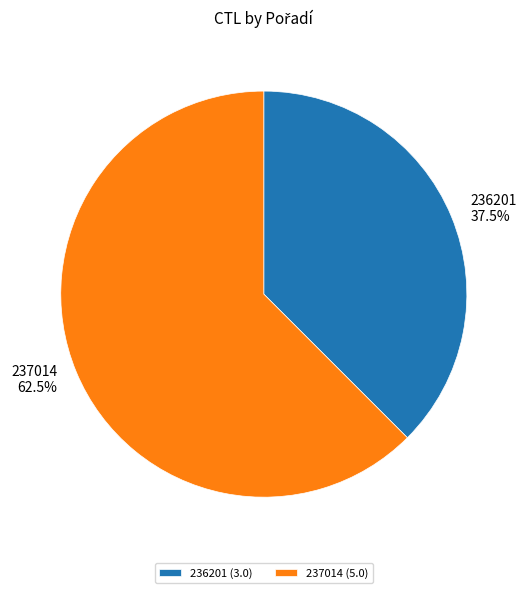

To the nearest percent, what is the average slice percentage?

50%